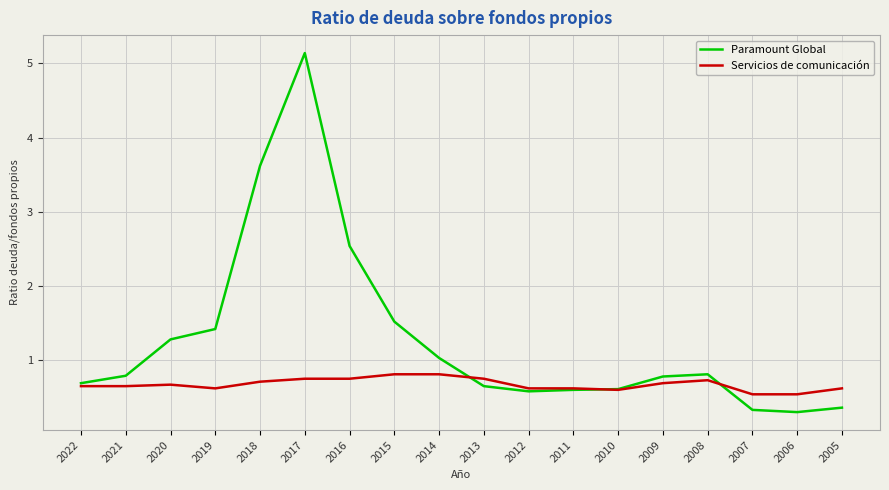

At 2014, list the series in order from smallest to largest.

Servicios de comunicación, Paramount Global